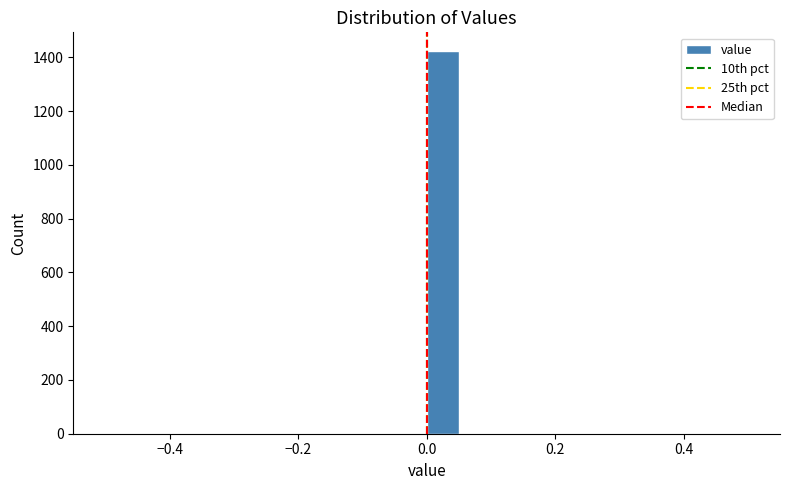

Read against the x-axis, roughly where is the centre of the tallest bar?

0.02